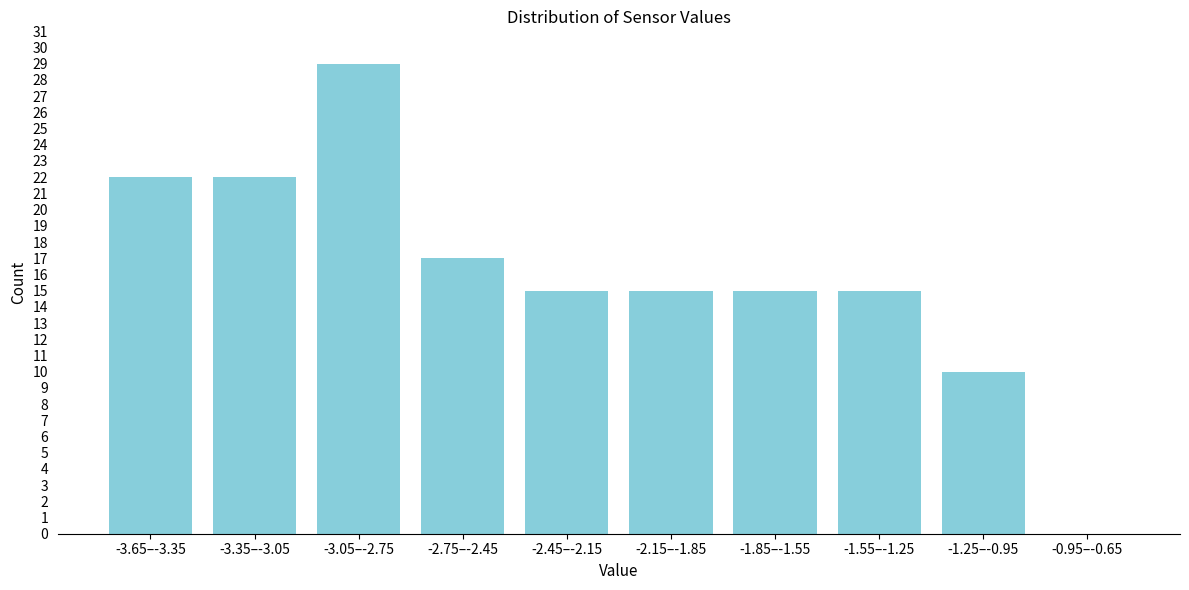

Reading left to right, extract all data points from this chart.

-3.65–-3.35=22	-3.35–-3.05=22	-3.05–-2.75=29	-2.75–-2.45=17	-2.45–-2.15=15	-2.15–-1.85=15	-1.85–-1.55=15	-1.55–-1.25=15	-1.25–-0.95=10	-0.95–-0.65=0